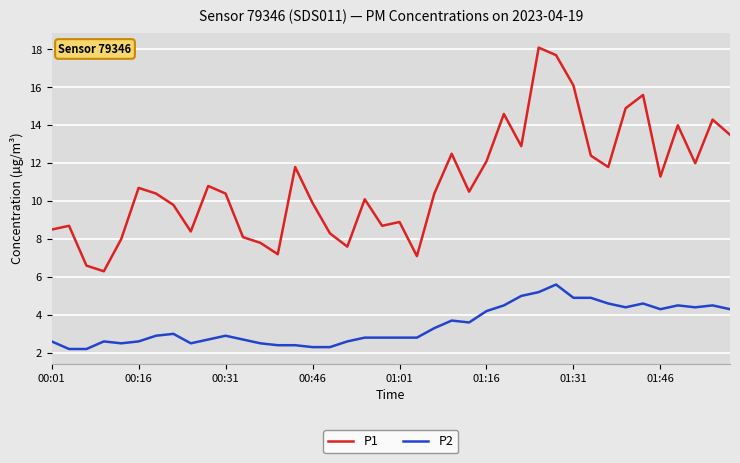

What is the difference between the second highest and minimum values in the P2 series?

3.0